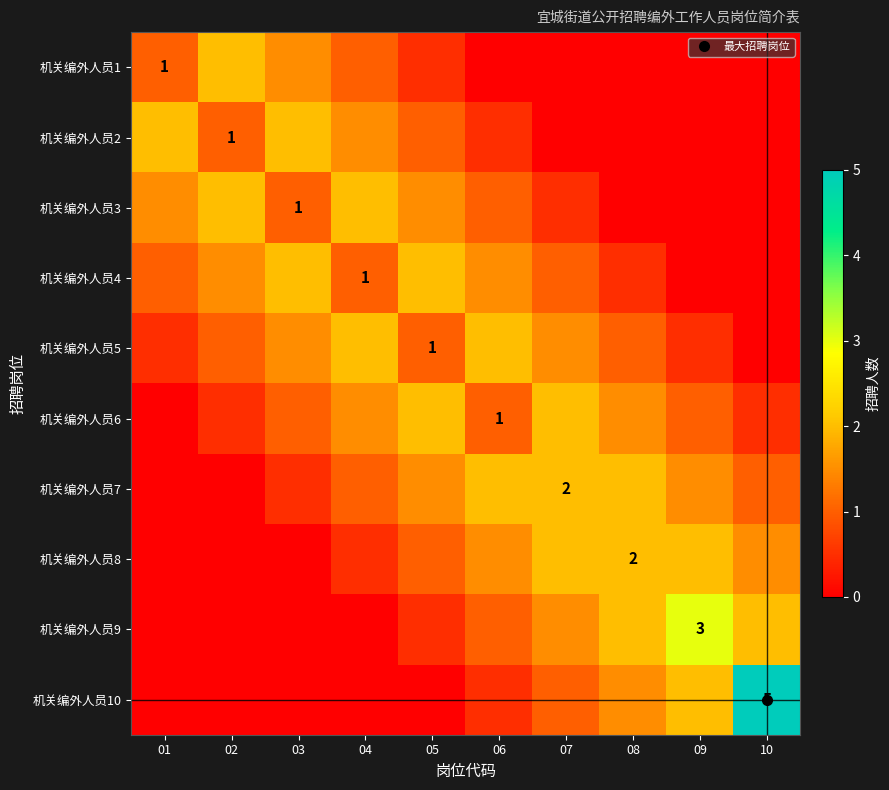

What is the maximum value for 机关编外人员10?

5.0